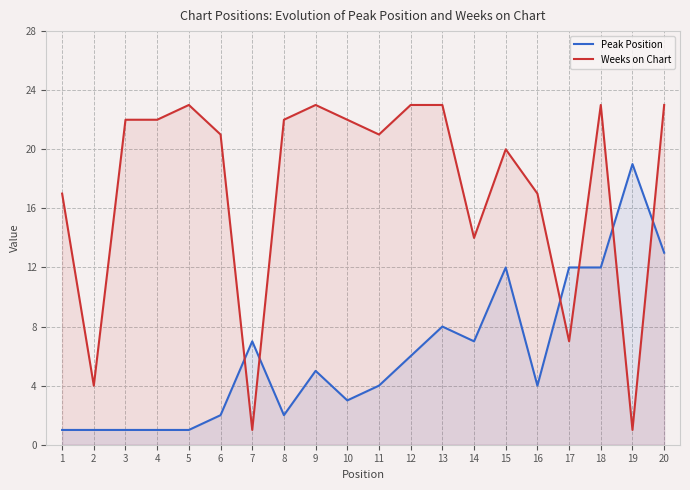

True or false: Peak Position has more than 2 points higher than both neighbors.

True